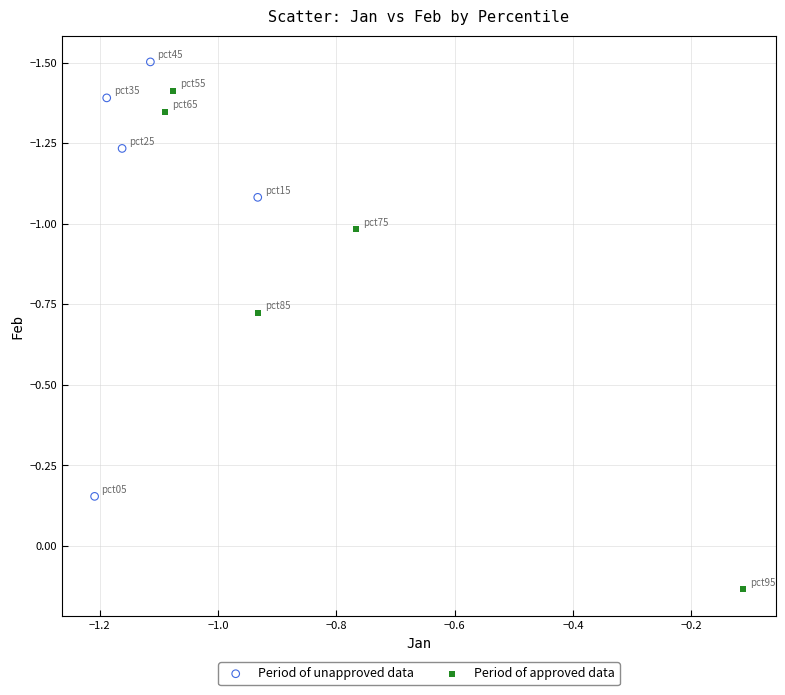

Which series has the largest Y range (max minus min)?

Period of approved data